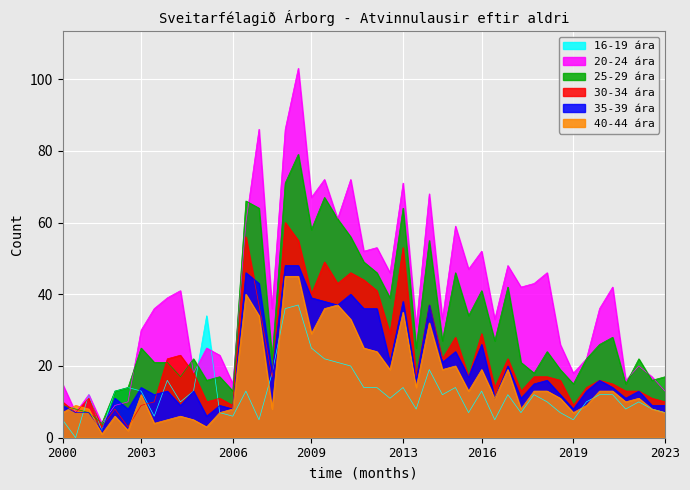

Which series has the widest spread of values?

20-24 ára